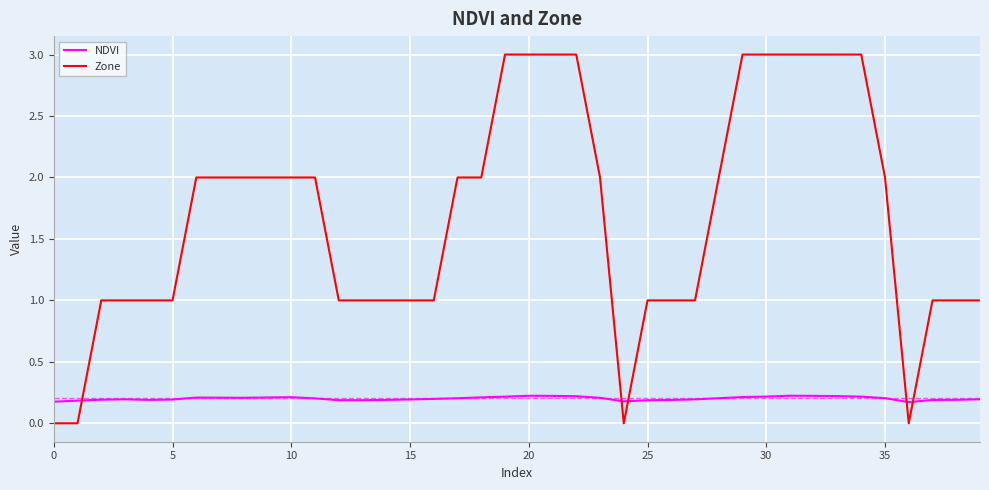

List the series in order of their overall mean, highest first.

Zone, NDVI